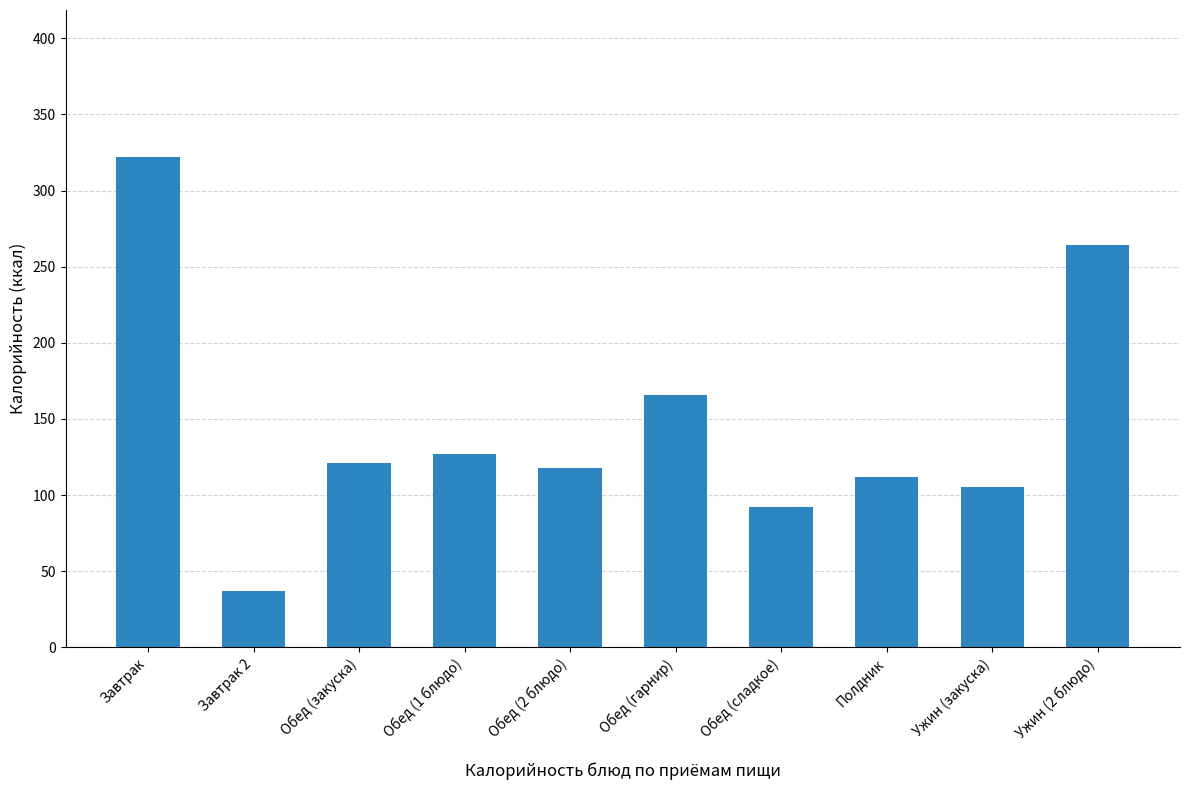

What position from the right is Завтрак?

10